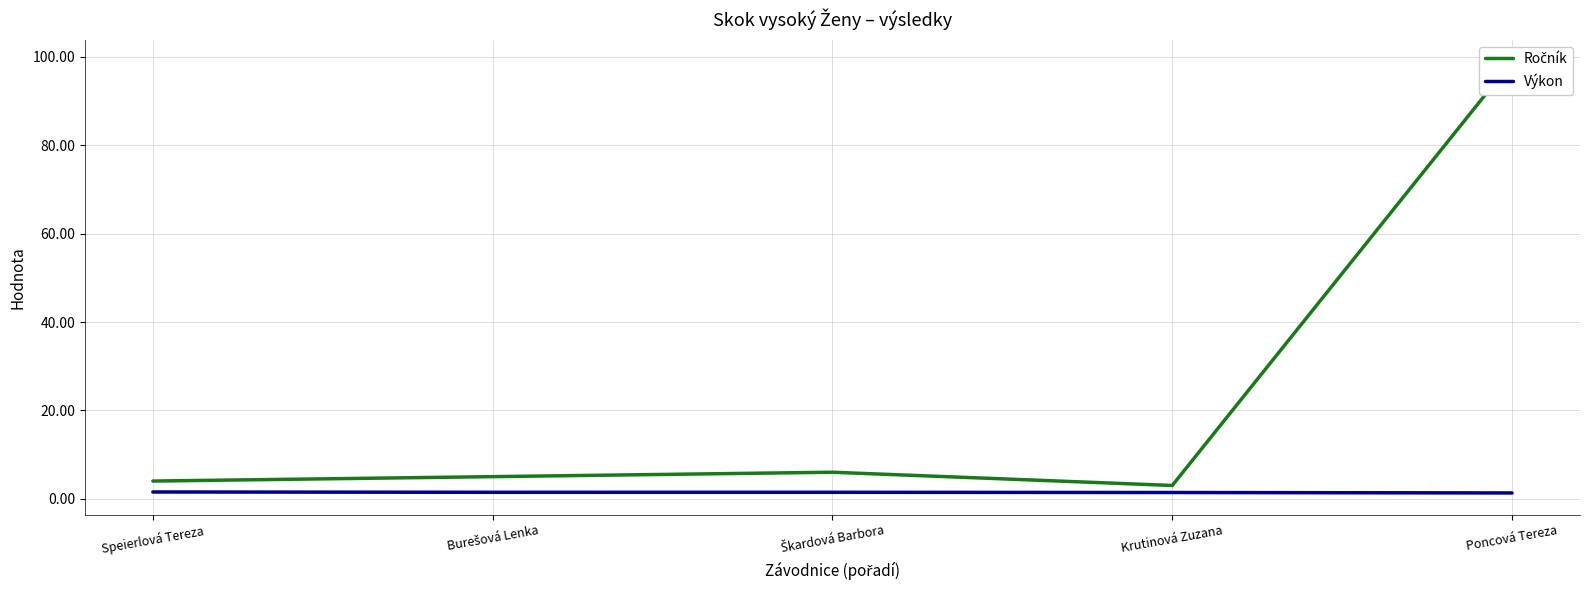

How many lines are shown in the chart?

2